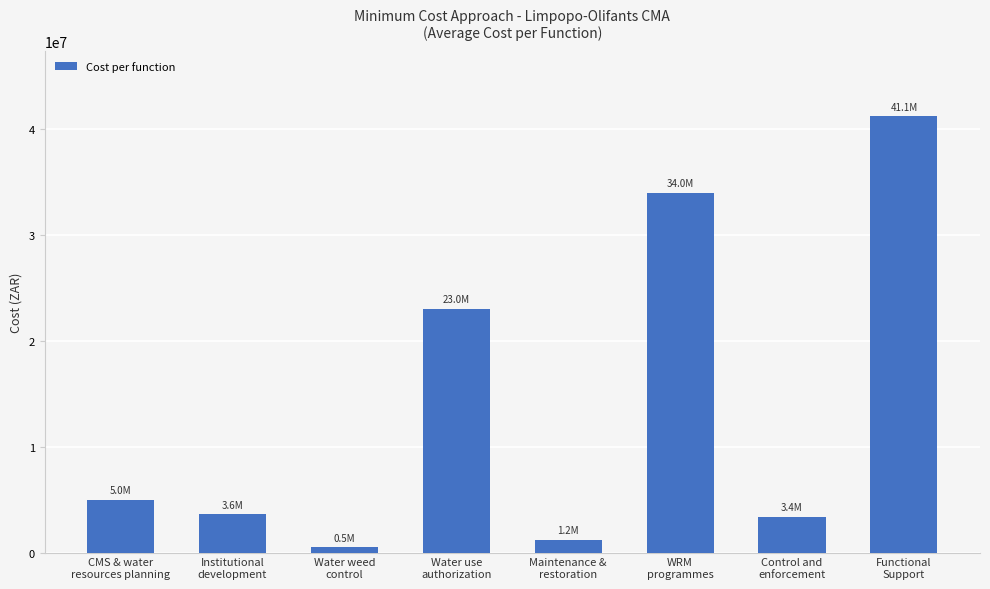

Are the bars horizontal?

No